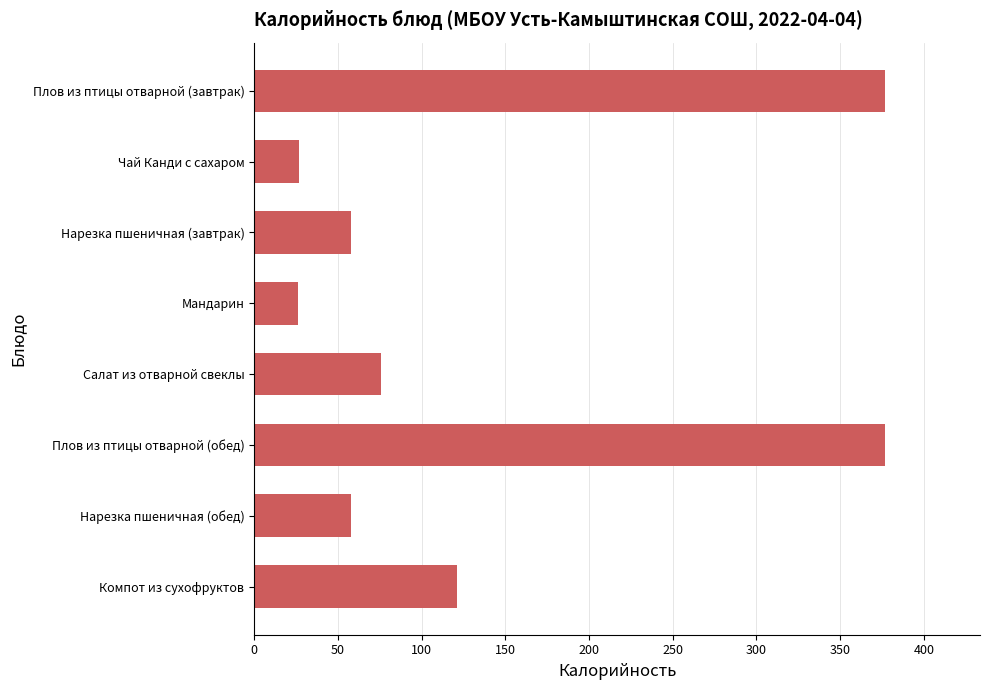

What is the difference between the maximum and minimum values?

351